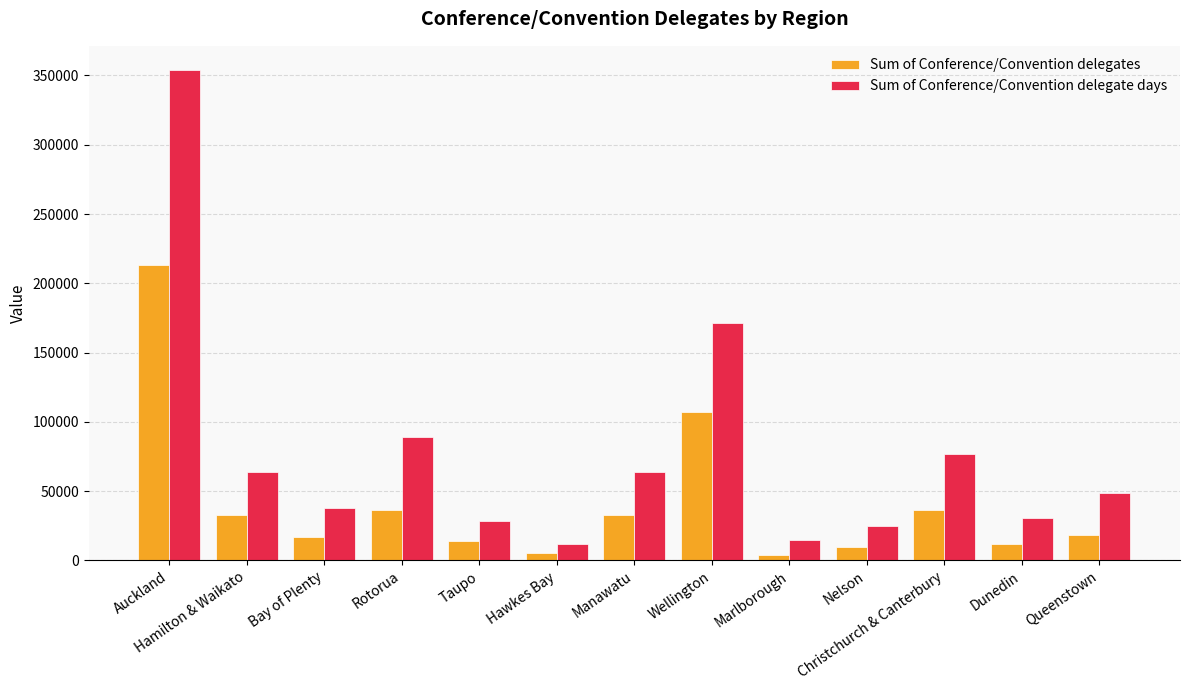

How many groups of bars are there?

13